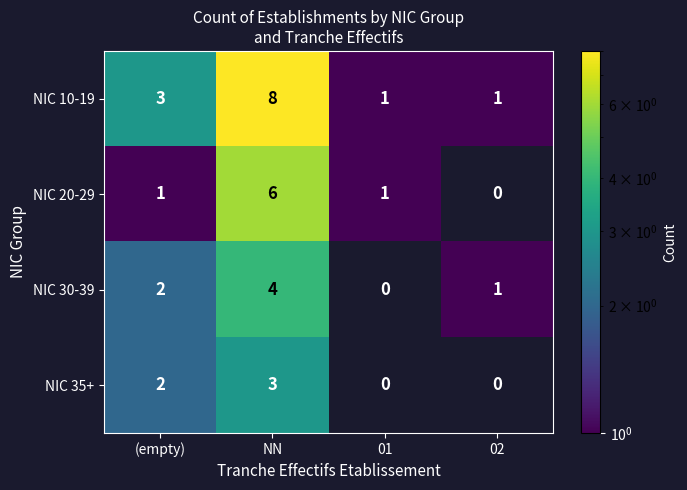

Rank the series at NN from lowest to highest value.

NIC 35+, NIC 30-39, NIC 20-29, NIC 10-19